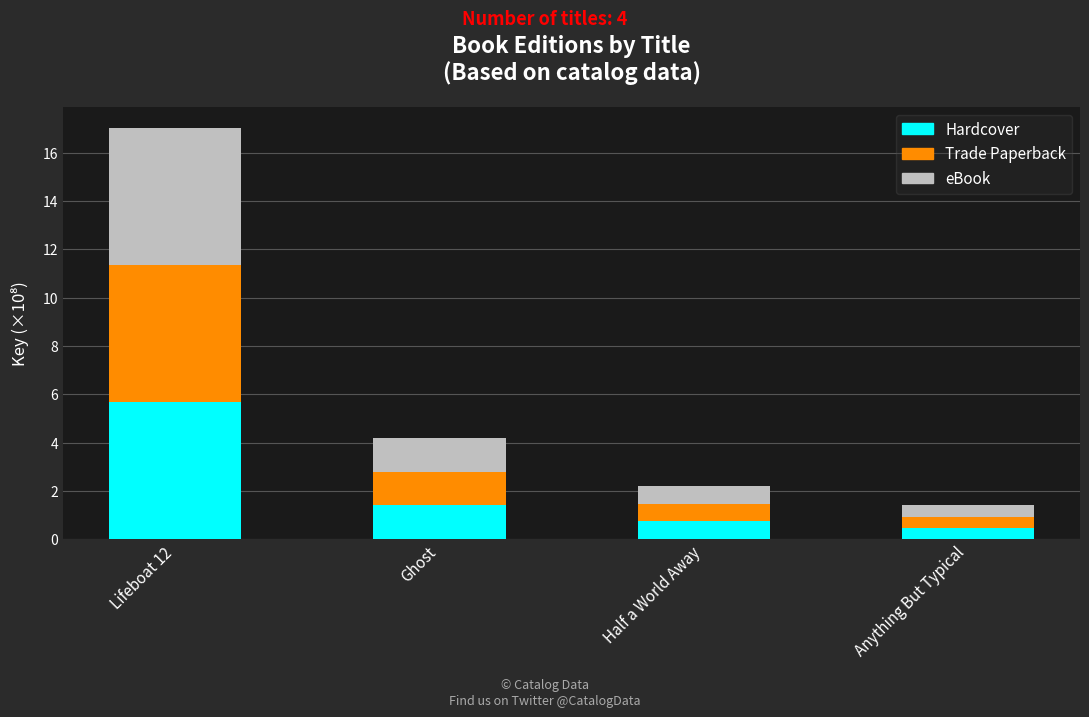

What is the total value across all series at Half a World Away?

2.2